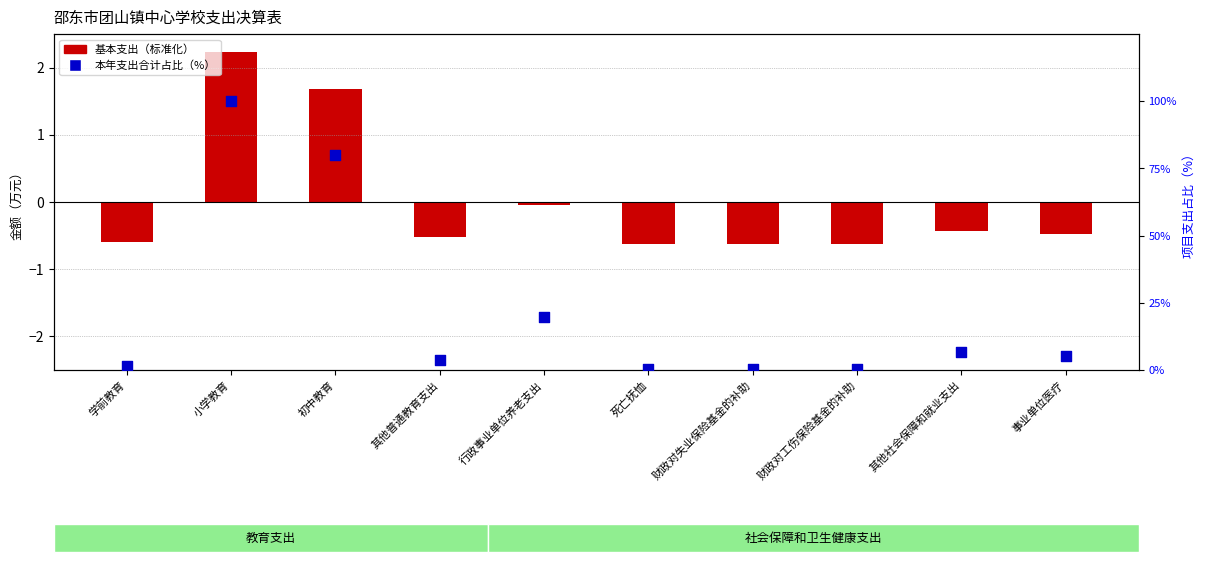

Is the value of 本年支出合计占比（%） at 初中教育 greater than the value of 基本支出（标准化） at 学前教育?

Yes